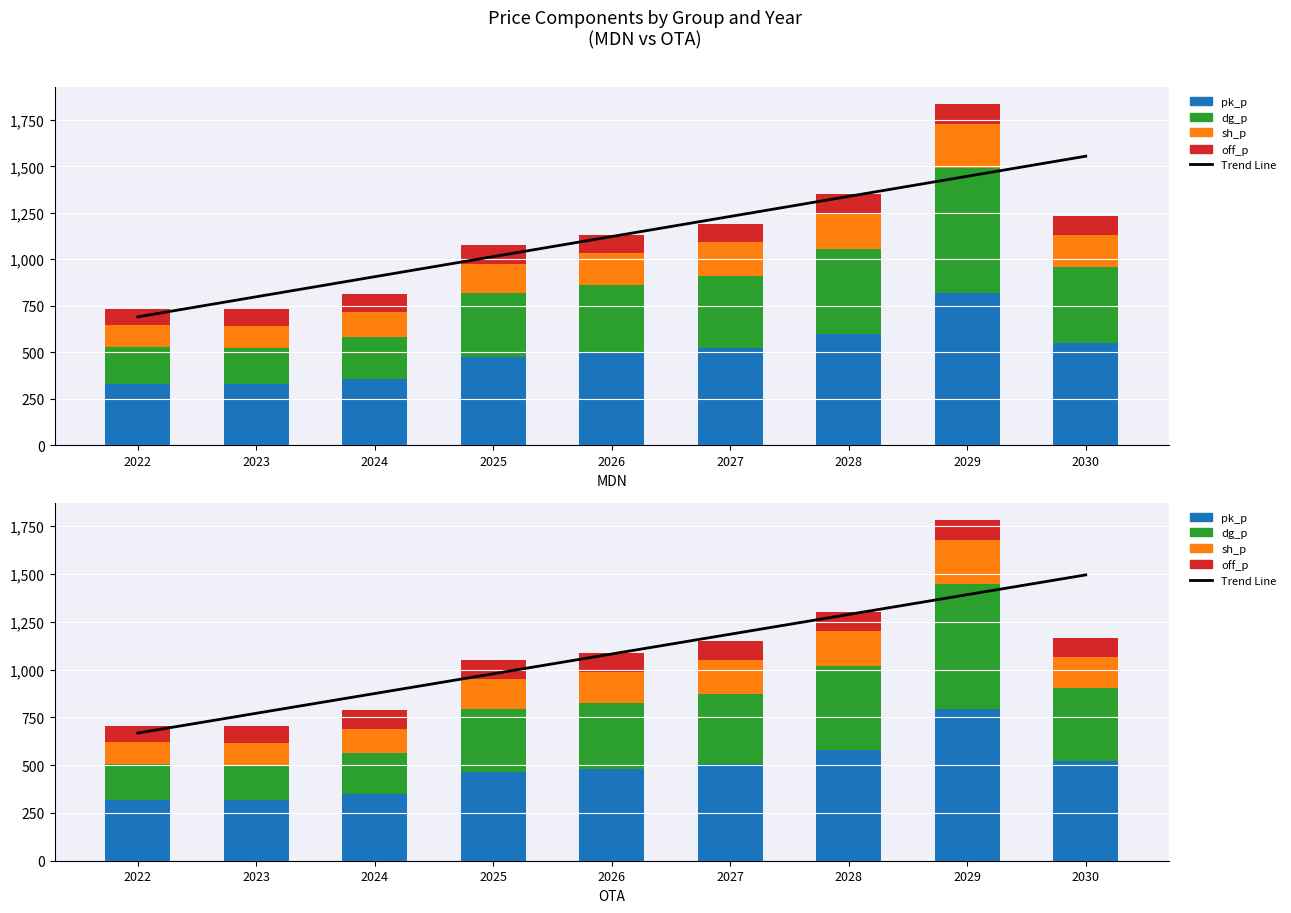

At which label is dg_p (price) closest to 418?

2028